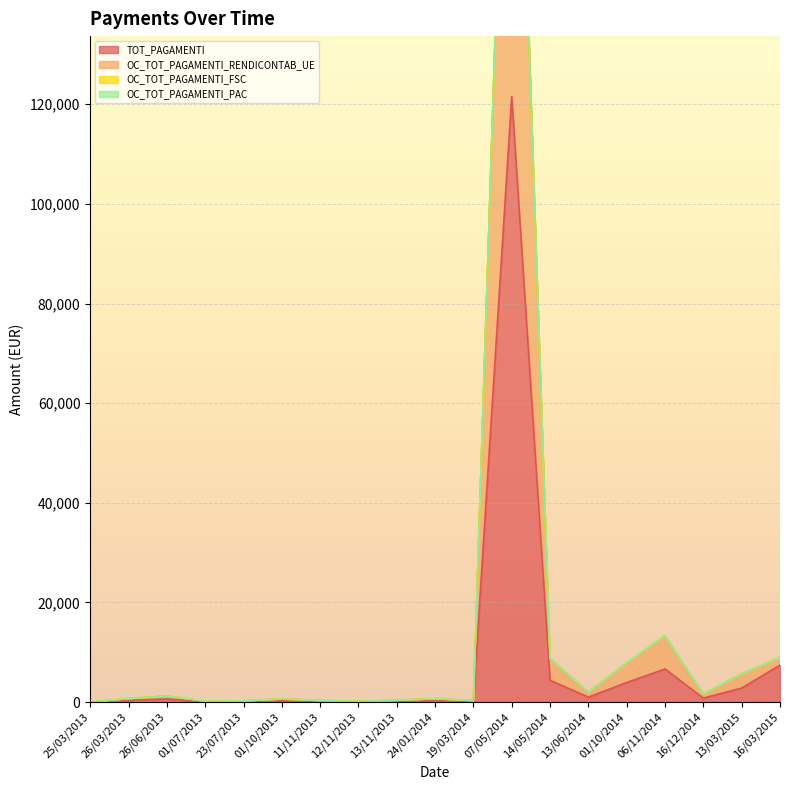

Which series has the largest total across all categories?

OC_TOT_PAGAMENTI_RENDICONTAB_UE